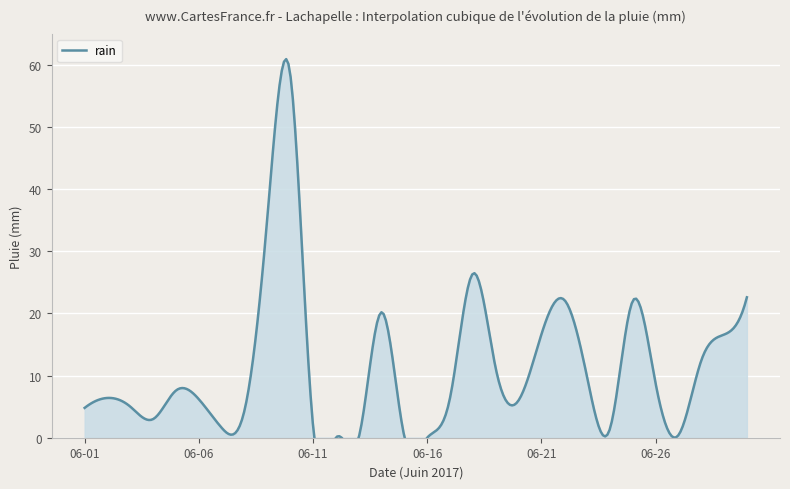

What is the sum of the values at 2017-06-21 and 2017-06-04?

19.6